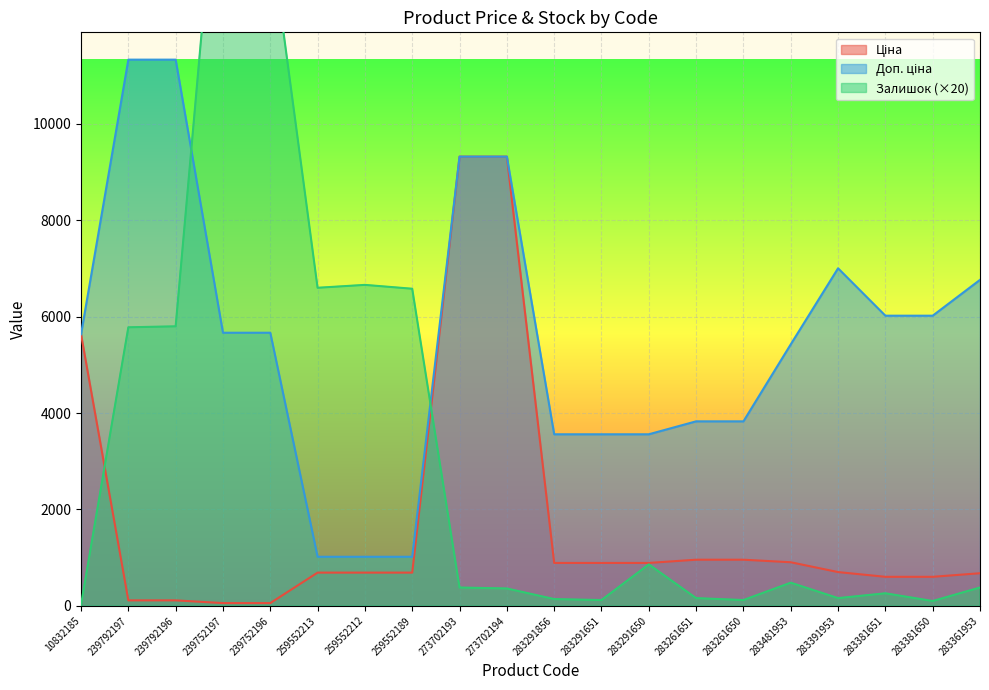

Which has a higher value, 273702194 or 259552212?

273702194